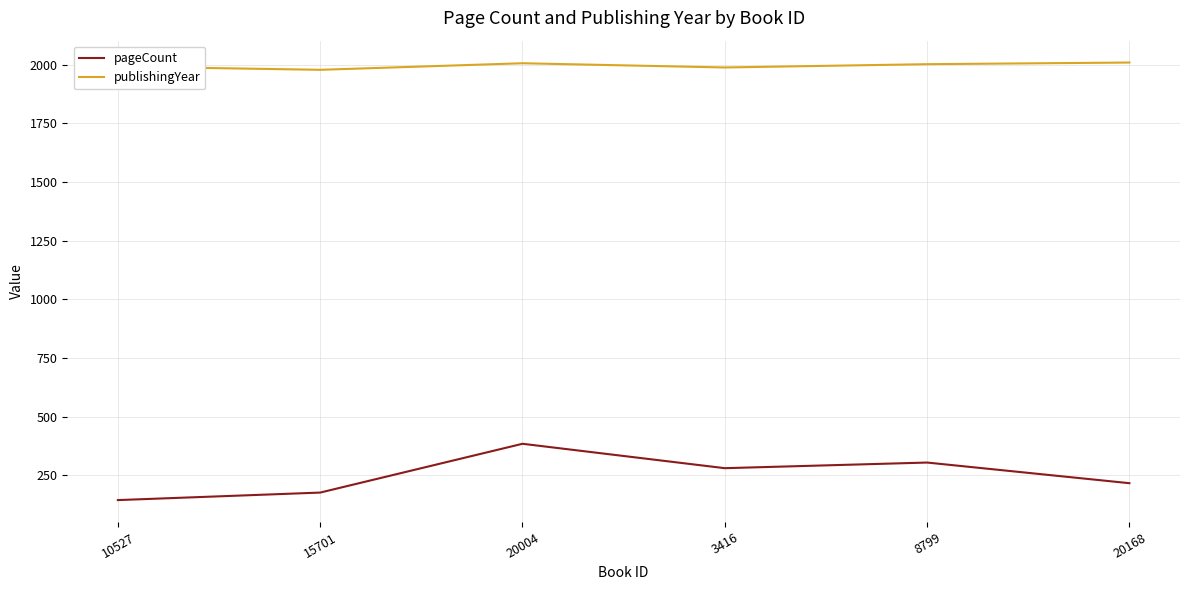

What is the maximum value shown in the chart?

2009